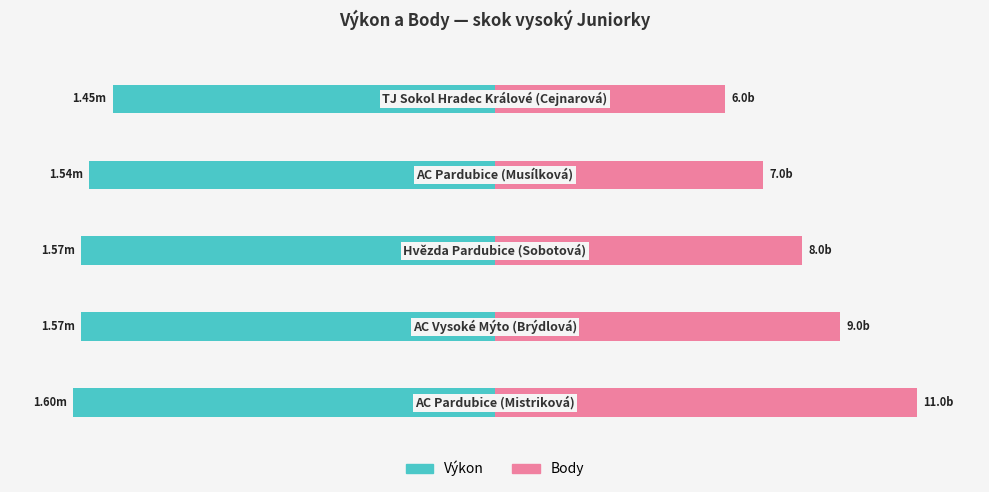

Which series has the largest total across all categories?

Body